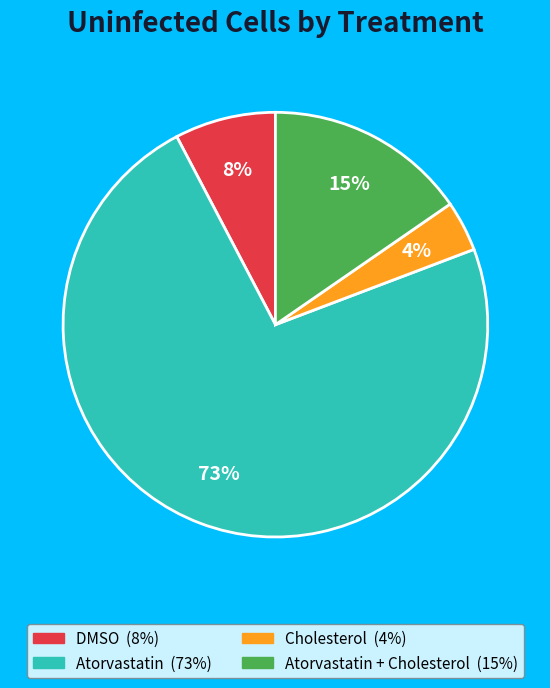

Count the number of slices in the pie.

4